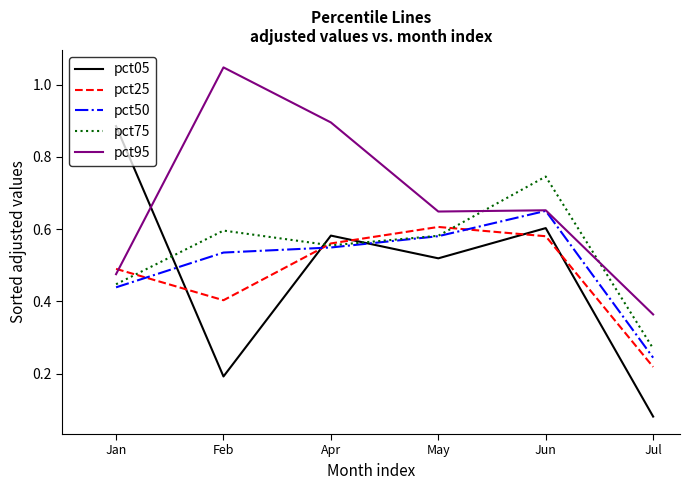

Which series has the widest spread of values?

pct05